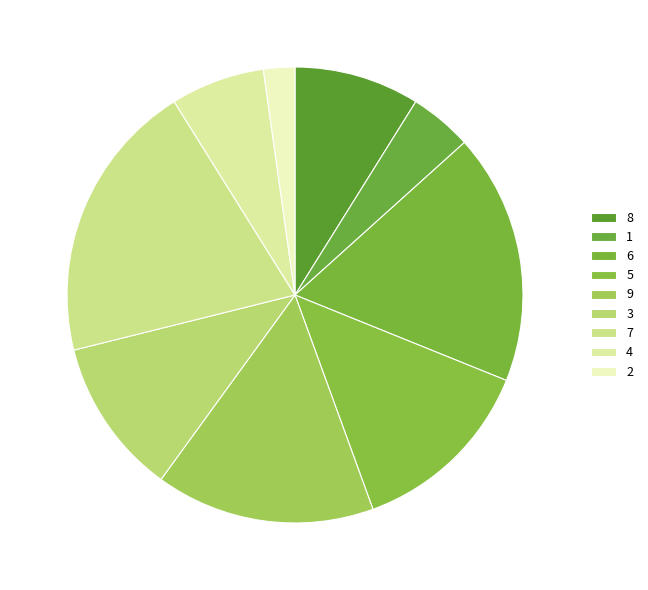

What is the ratio of the value at 8 to the value at 7?

0.4